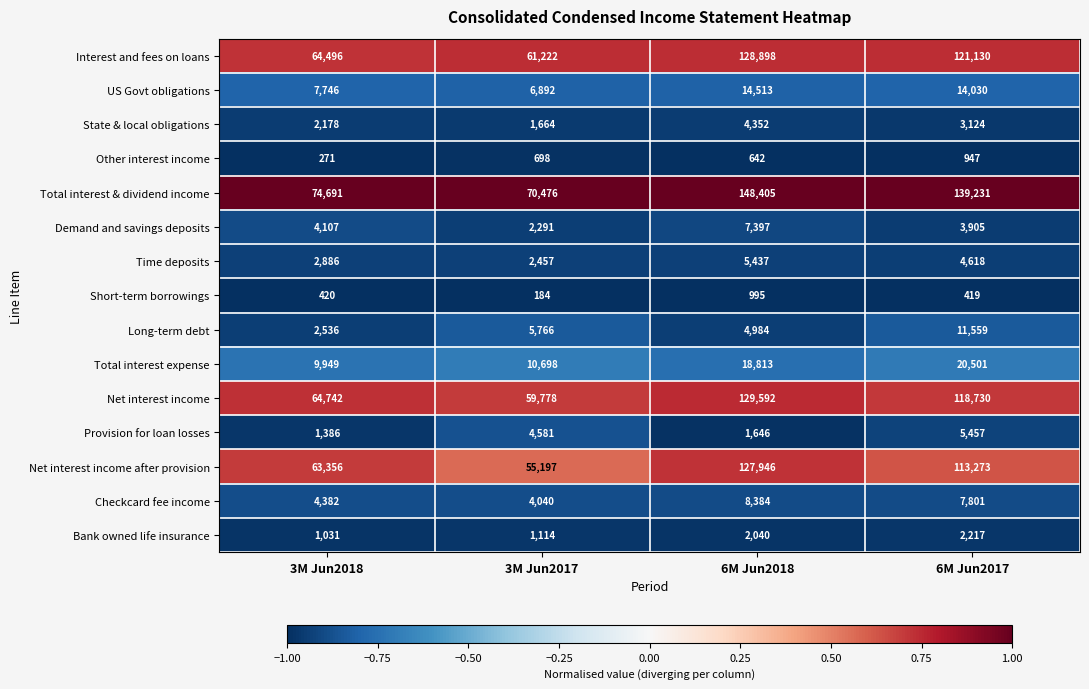

Which category has the highest value across all series?

6M Jun2018